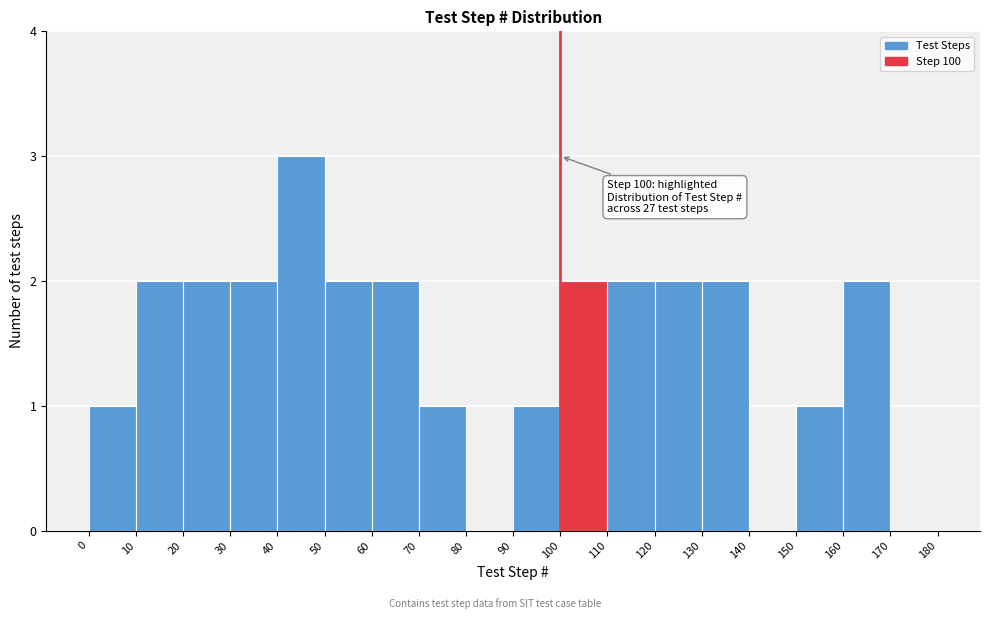

Which range on the x-axis has the tallest bar?

40 to 50